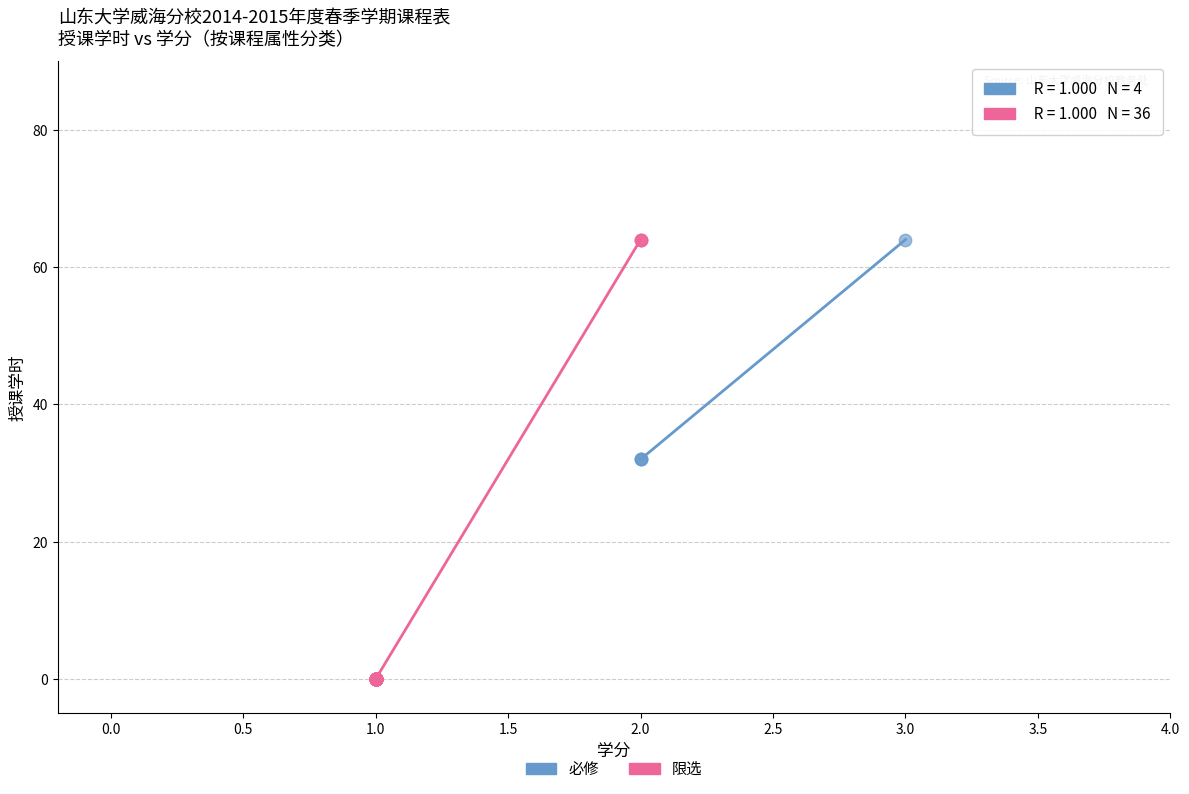

Which series has the widest spread of Y values?

限选